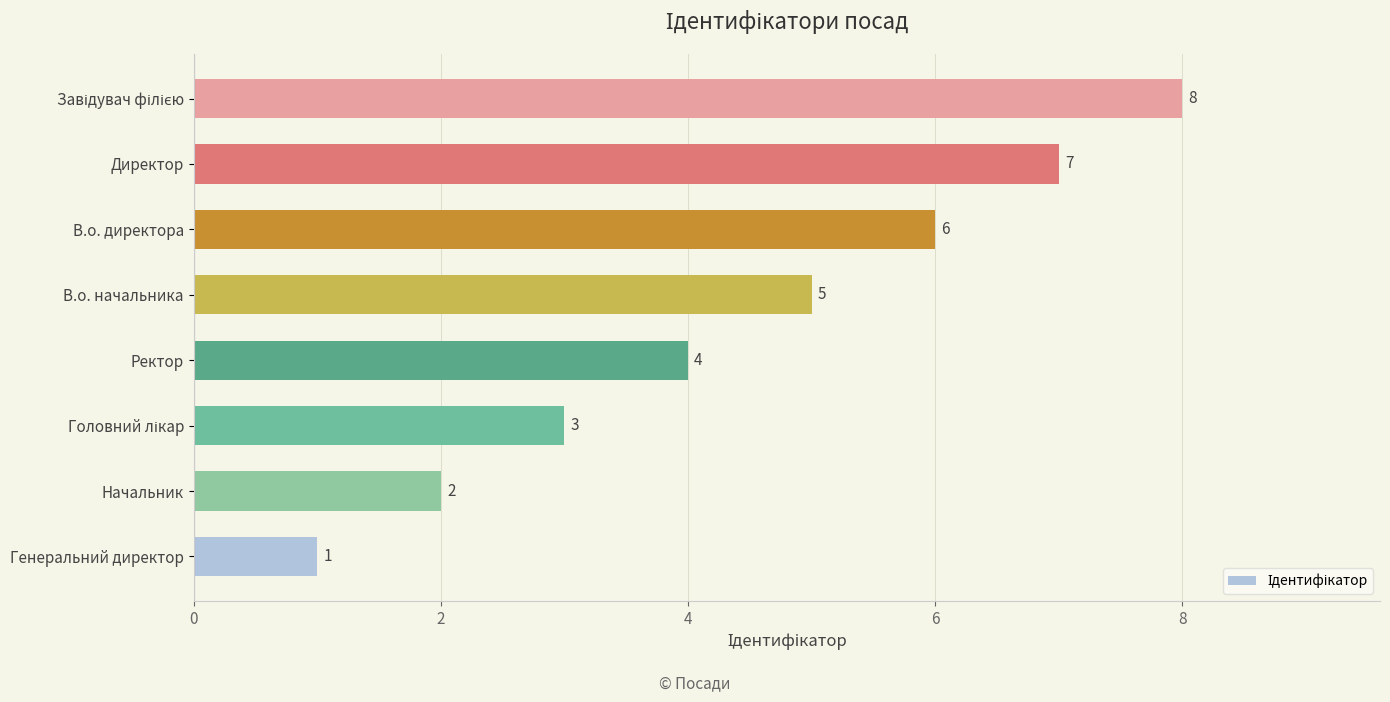

What is the minimum value shown in the chart?

1